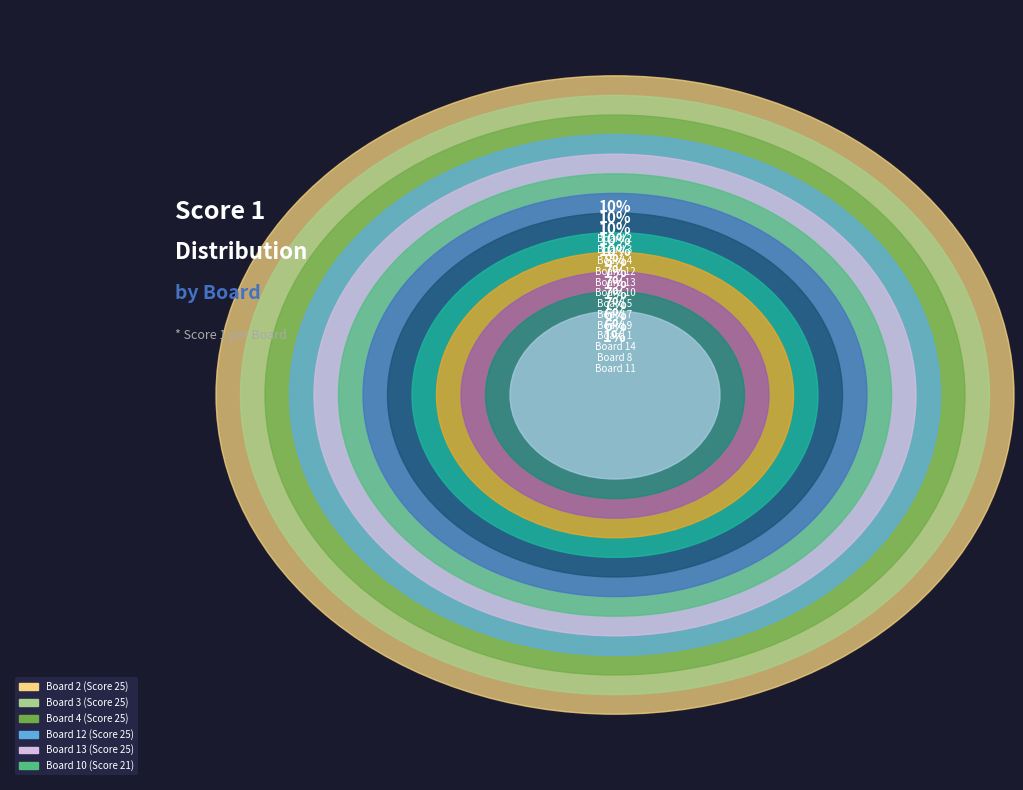

How many segments does this pie chart have?

14